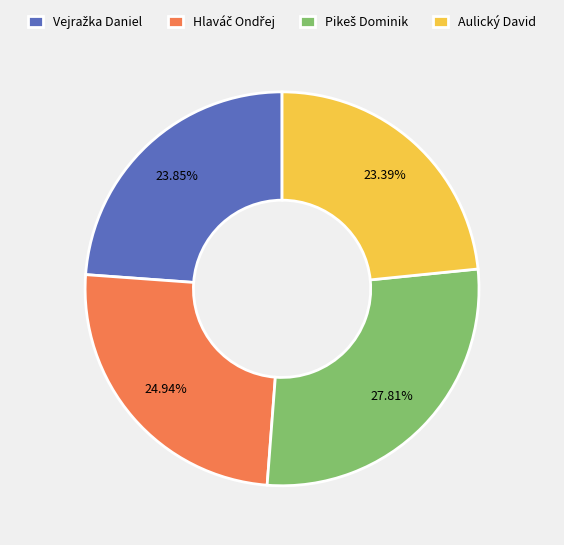

Is there any slice that represents more than half of the pie?

No